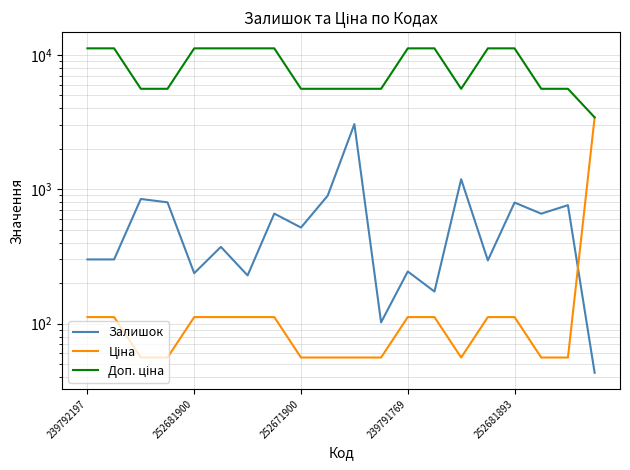

How many lines are shown in the chart?

3